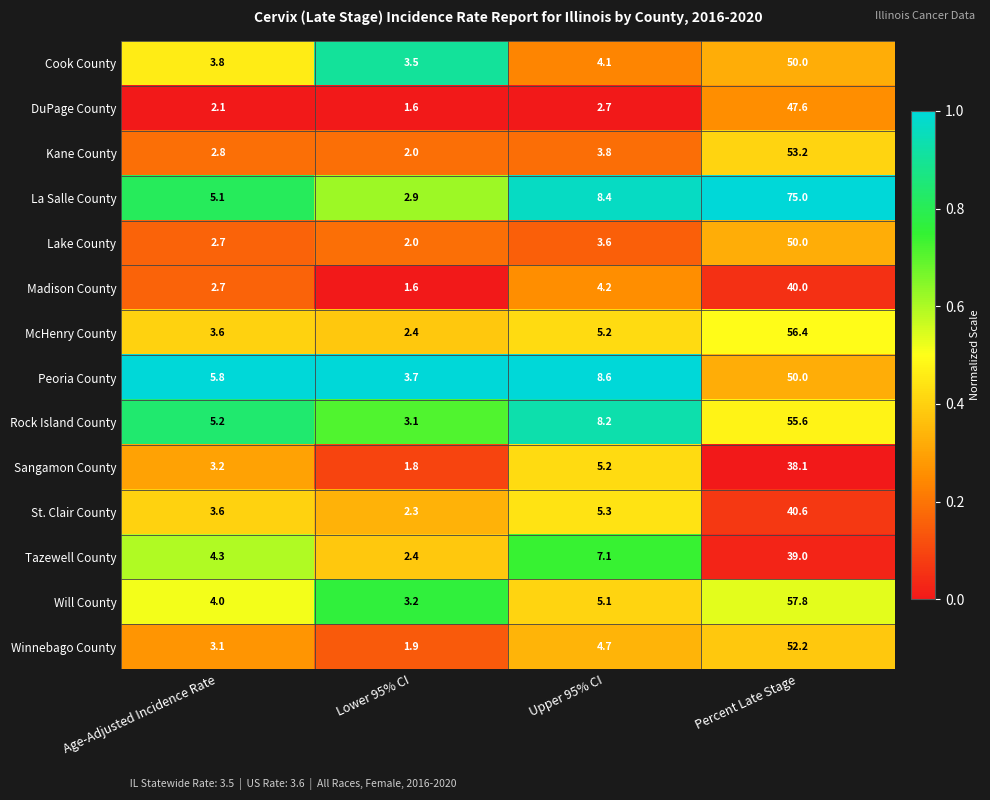

Which series has the largest total across all categories?

La Salle County